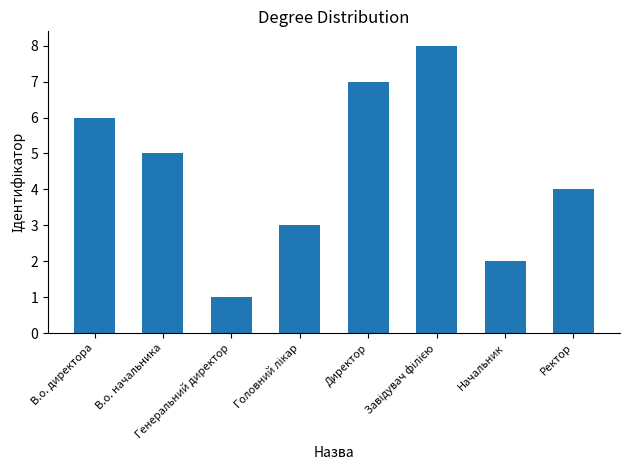

What is the difference between the second highest and second lowest values?

5